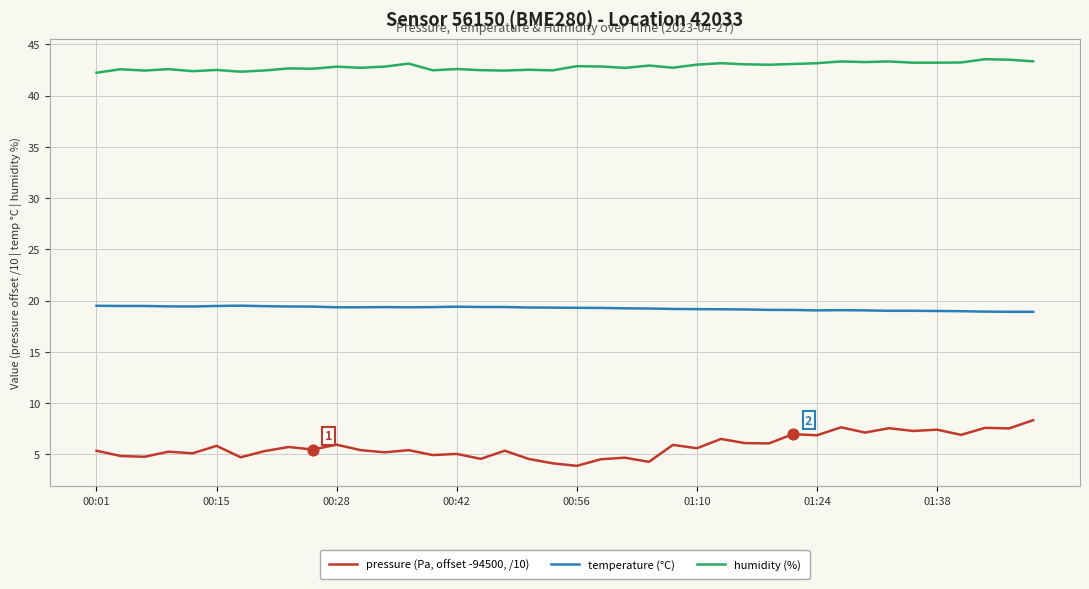

What is the smallest value displayed?

3.9